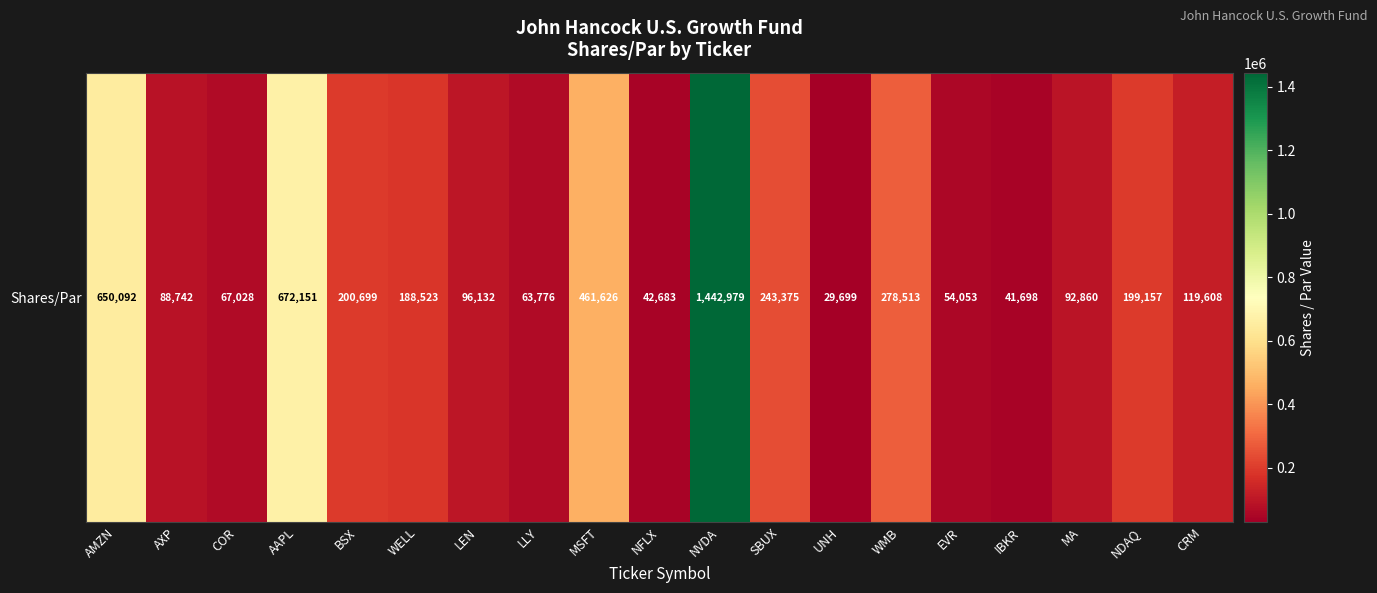

Reading right to left, what are all the values shown in this chart?

CRM=119608	NDAQ=199157	MA=92860	IBKR=41698	EVR=54053	WMB=278513	UNH=29699	SBUX=243375	NVDA=1442979	NFLX=42683	MSFT=461626	LLY=63776	LEN=96132	WELL=188523	BSX=200699	AAPL=672151	COR=67028	AXP=88742	AMZN=650092